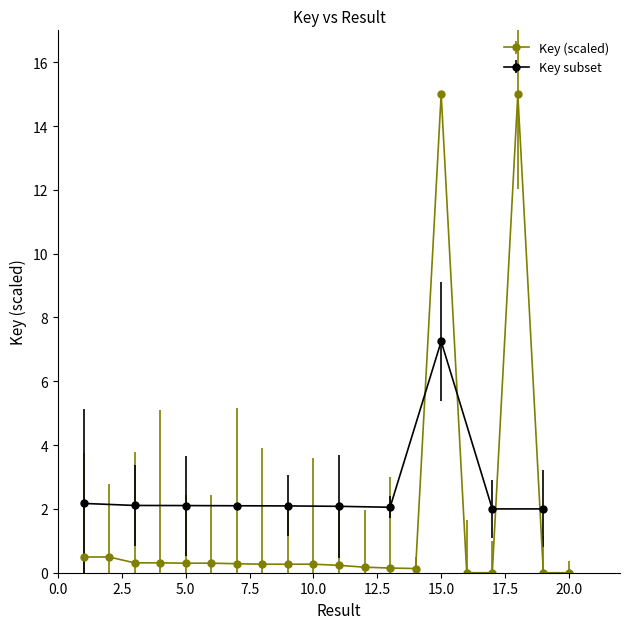

Between 20 and 14, which is larger?

14